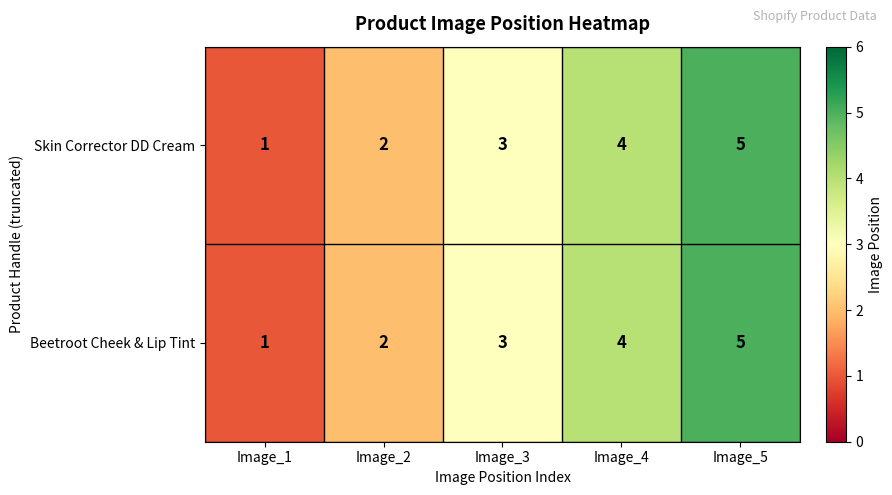

List the labels in order of Beetroot Cheek & Lip Tint value, smallest first.

Image_1, Image_2, Image_3, Image_4, Image_5